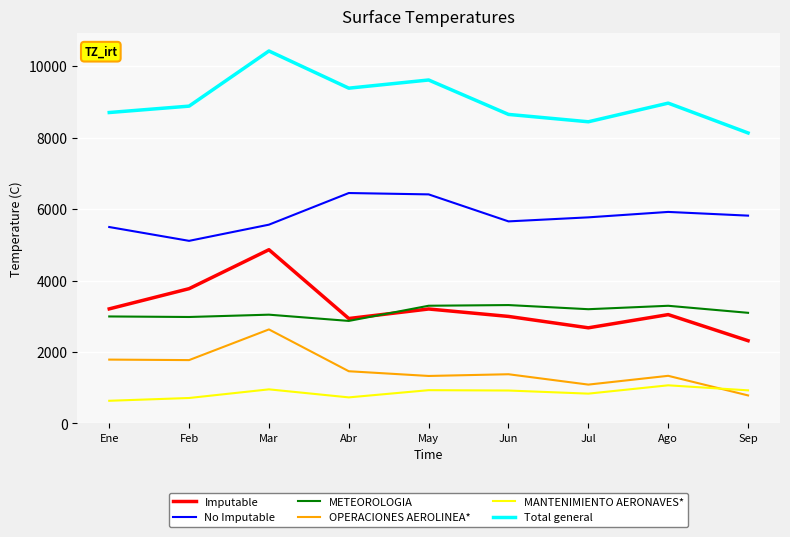

Is the value of Total general at Feb greater than the value of METEOROLOGIA at Feb?

Yes